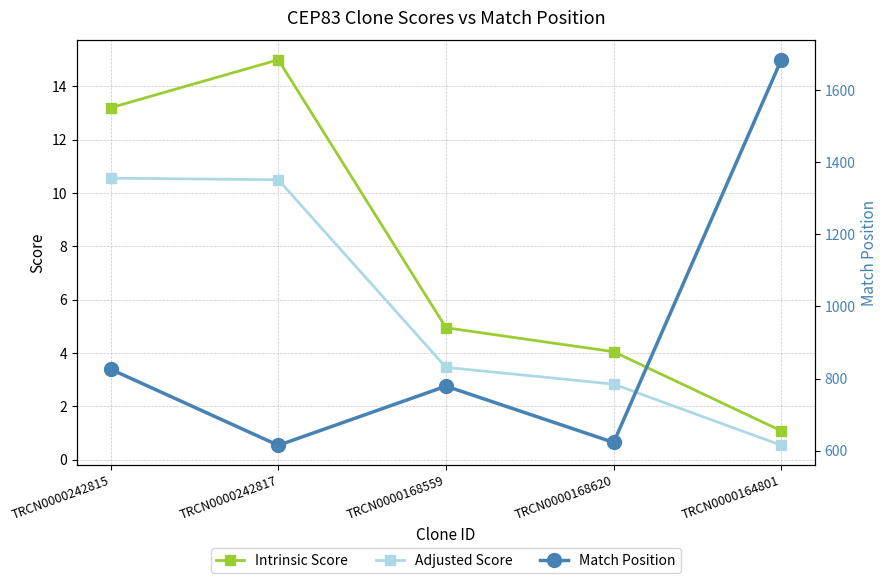

Between TRCN0000242815 and TRCN0000168559, which series saw the biggest shift?

Match Position